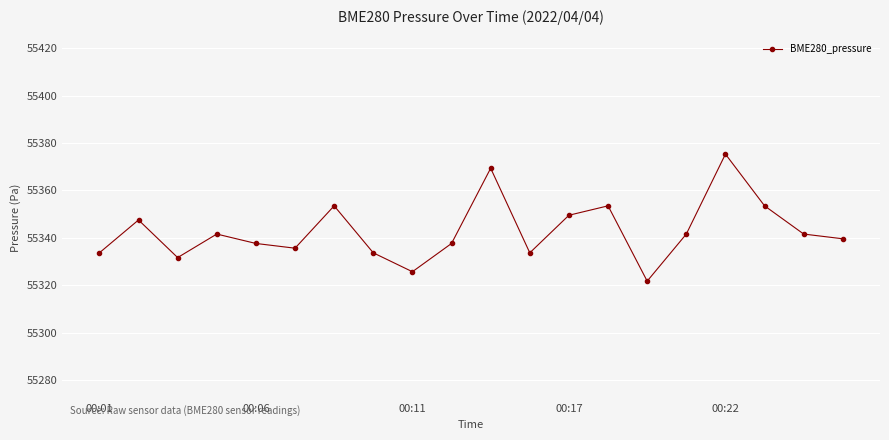

What is the minimum value shown in the chart?

55321.7